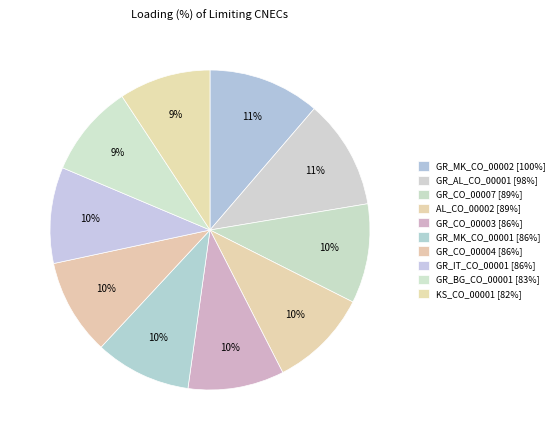

How many slices are in this pie chart?

10